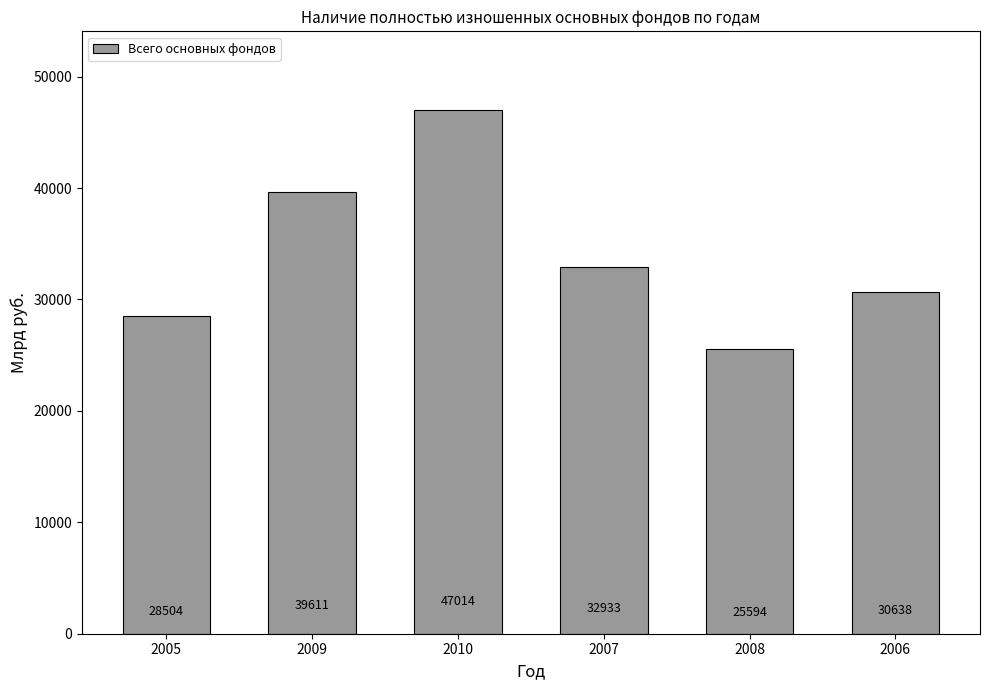

List the labels in order of value, smallest first.

2008, 2005, 2006, 2007, 2009, 2010